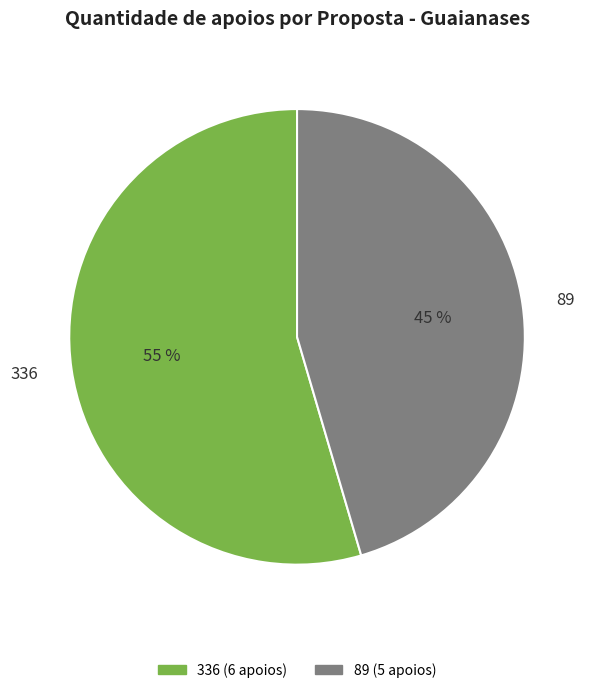

Count the number of slices in the pie.

2